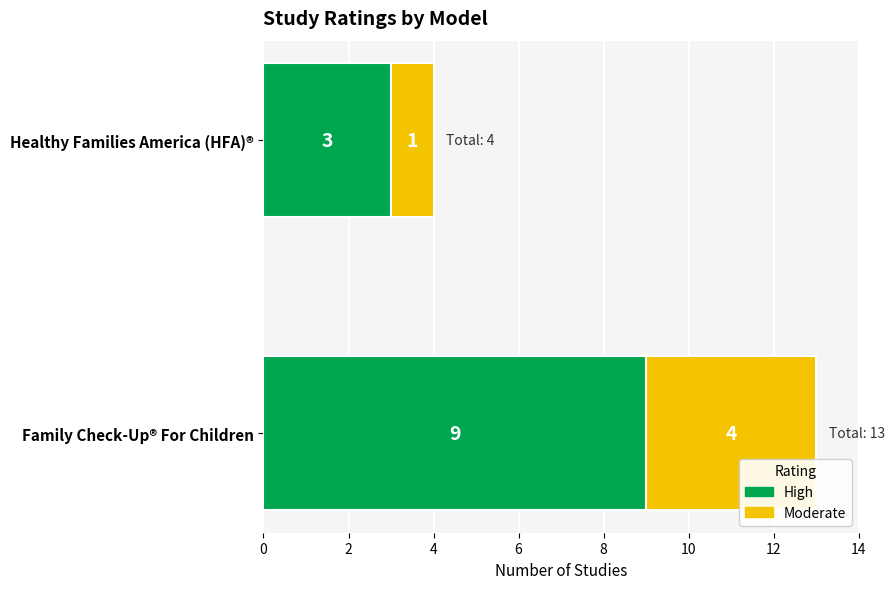

How many series are shown in this chart?

2